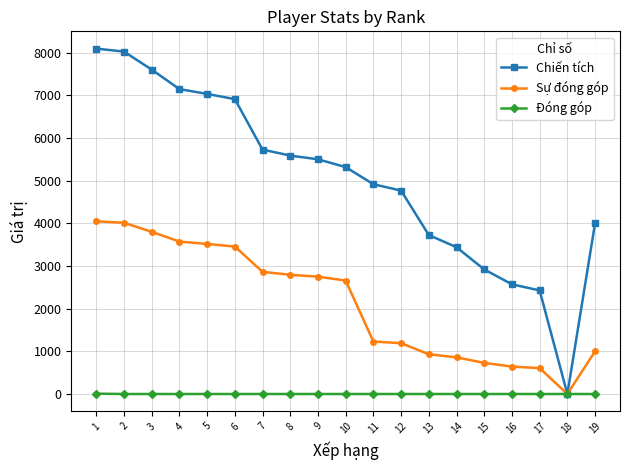

The value of Sự đóng góp at 16 is 233. True or false?

False